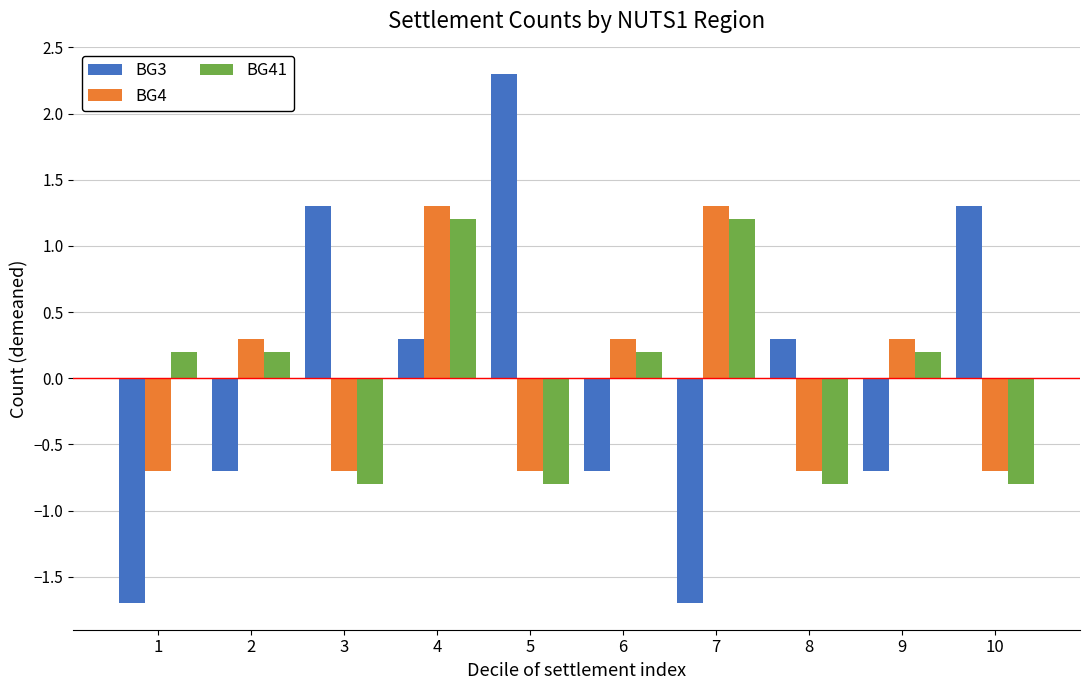

Is it true that BG4 equals 0.3 at 6?

True